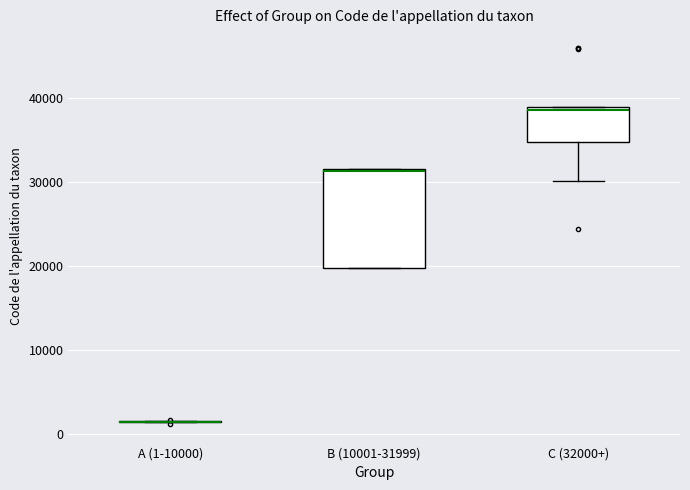

Where is the lower edge of the box for C (32000+) on the y-axis? The values are not printed on the chart, so give them approximately, as read against the axis.

35000